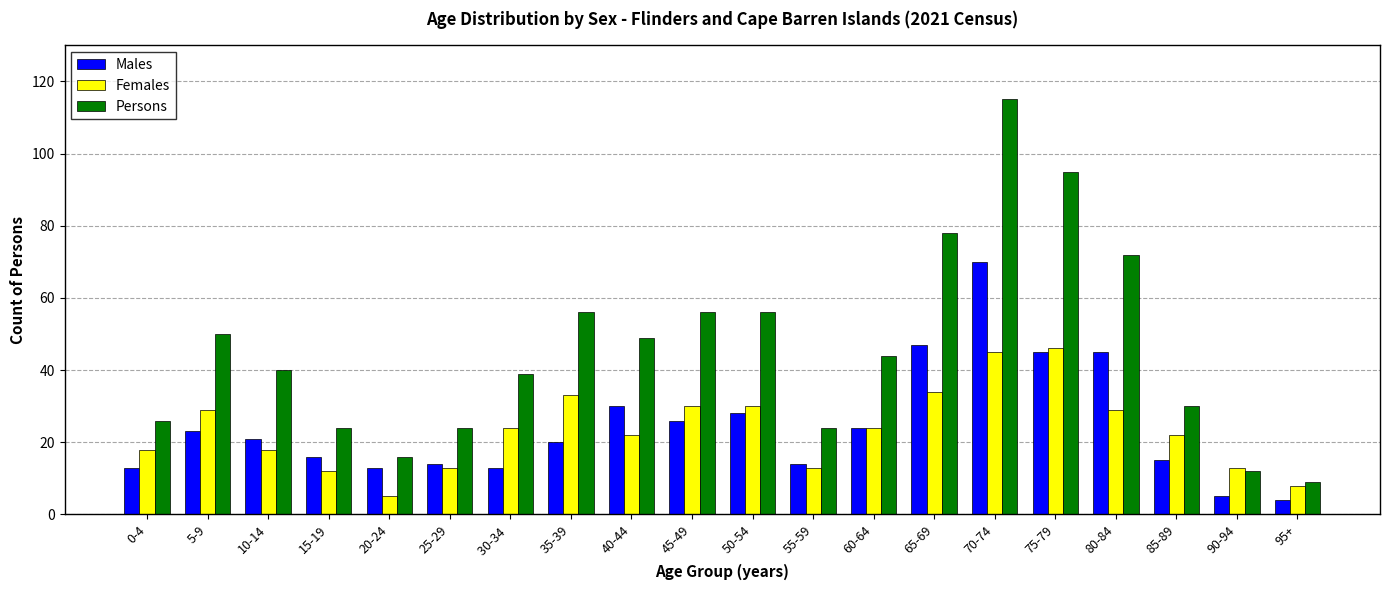

Reading left to right, what are all the values shown in this chart?

Males: 13	23	21	16	13	14	13	20	30	26	28	14	24	47	70	45	45	15	5	4
Females: 18	29	18	12	5	13	24	33	22	30	30	13	24	34	45	46	29	22	13	8
Persons: 26	50	40	24	16	24	39	56	49	56	56	24	44	78	115	95	72	30	12	9